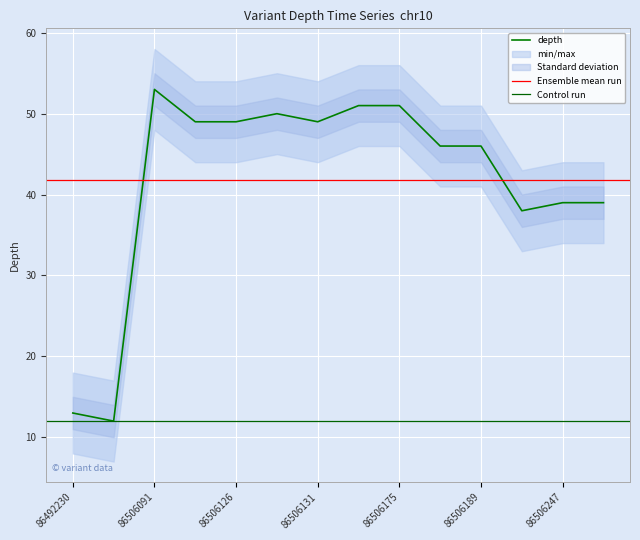

Where is the first local minimum?

86492233